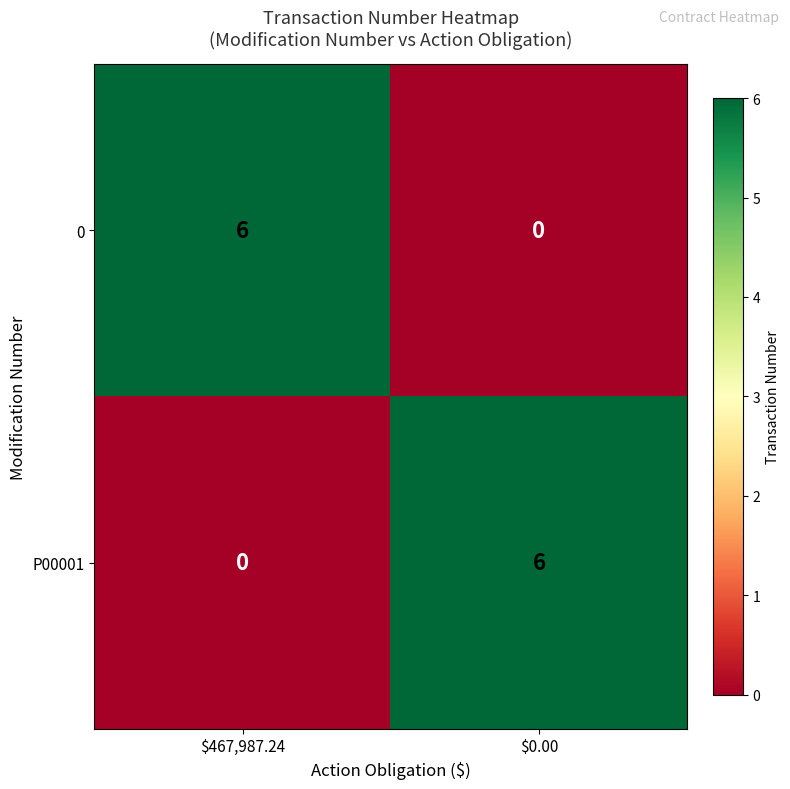

What is the difference between the highest and lowest values at $0.00?

6